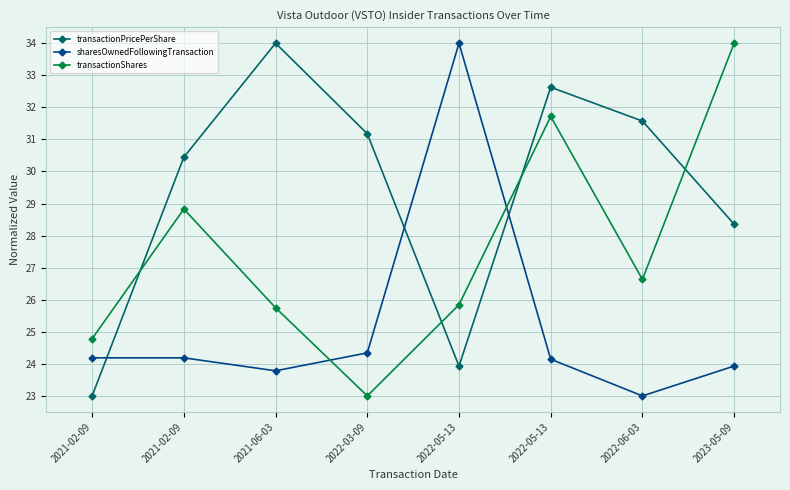

Reading left to right, what are all the values shown in this chart?

transactionPricePerShare: 23.0	30.4	34.0	31.2	23.9	32.6	31.6	28.4
sharesOwnedFollowingTransaction: 24.2	24.2	23.8	24.3	34.0	24.1	23.0	23.9
transactionShares: 24.8	28.8	25.7	23.0	25.8	31.7	26.6	34.0